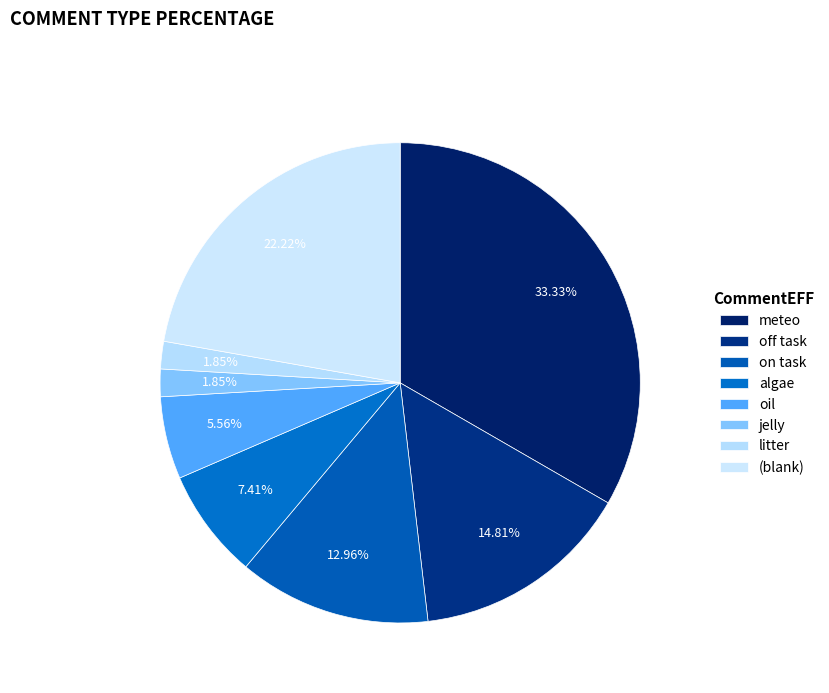

How many segments does this pie chart have?

8